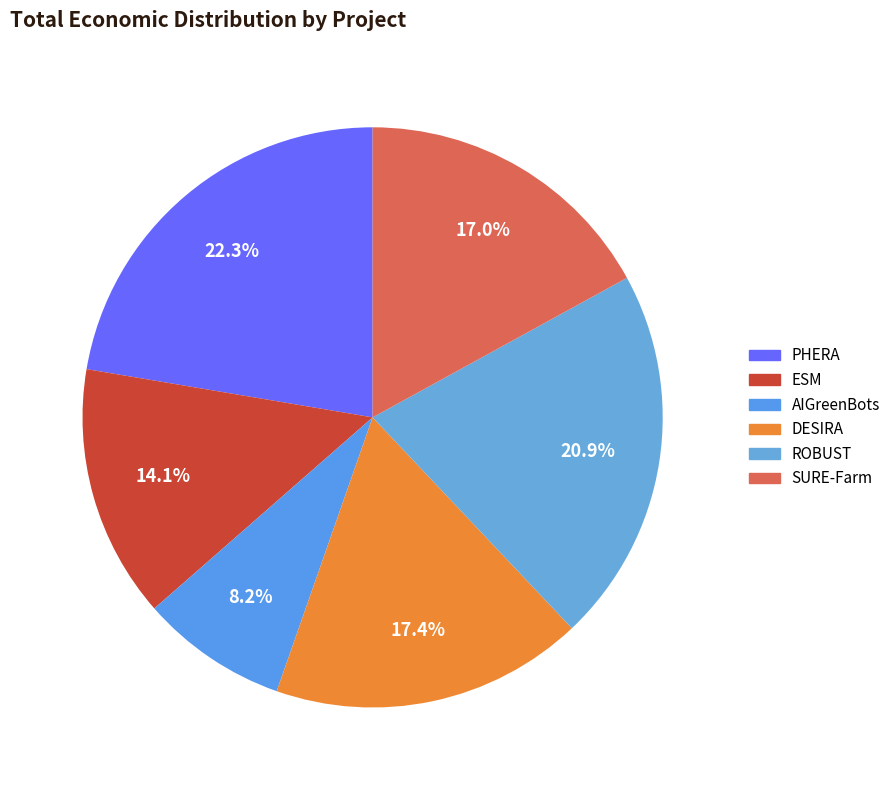

What percentage is the ESM slice, to the nearest percent?

14%